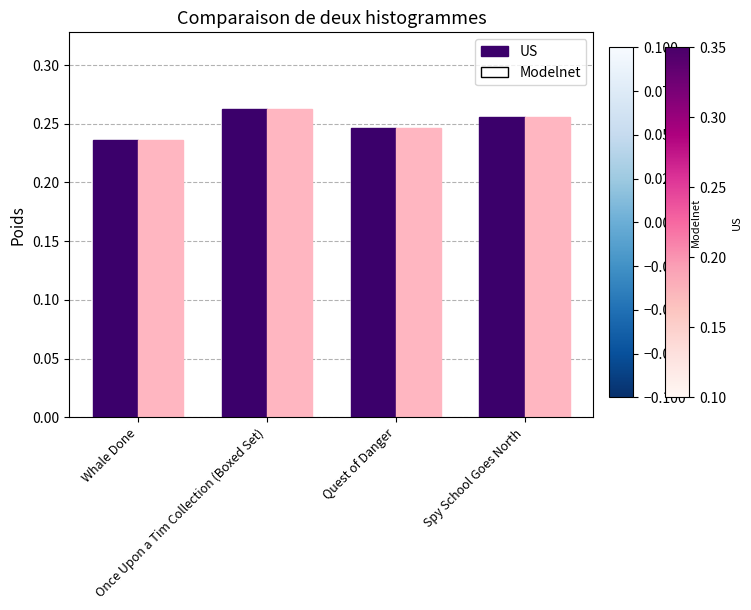

At which category is the sum across all series the highest?

Once Upon a Tim Collection (Boxed Set)